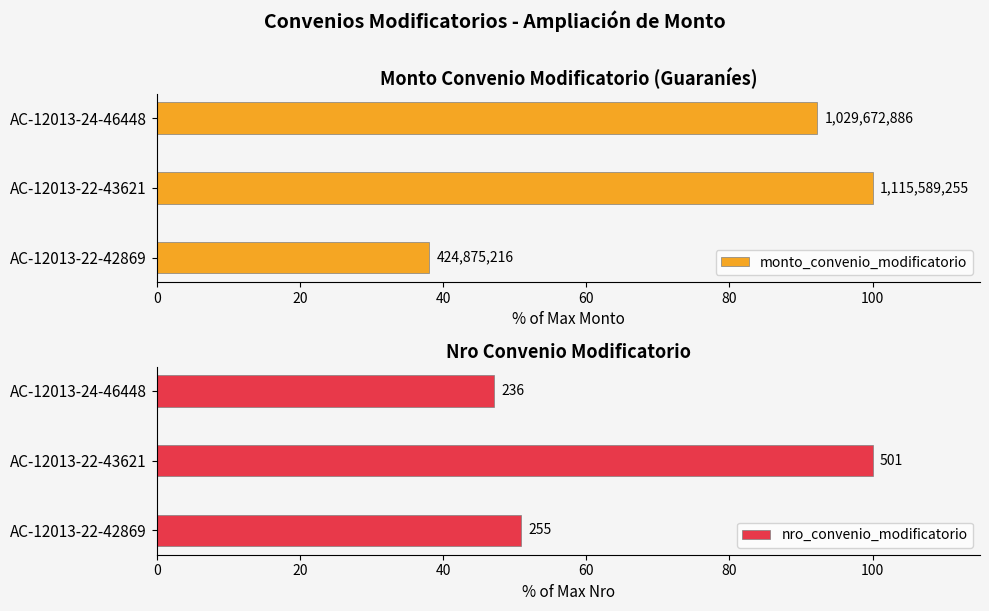

Rank the series at AC-12013-22-43621 from highest to lowest value.

monto_convenio_modificatorio, nro_convenio_modificatorio